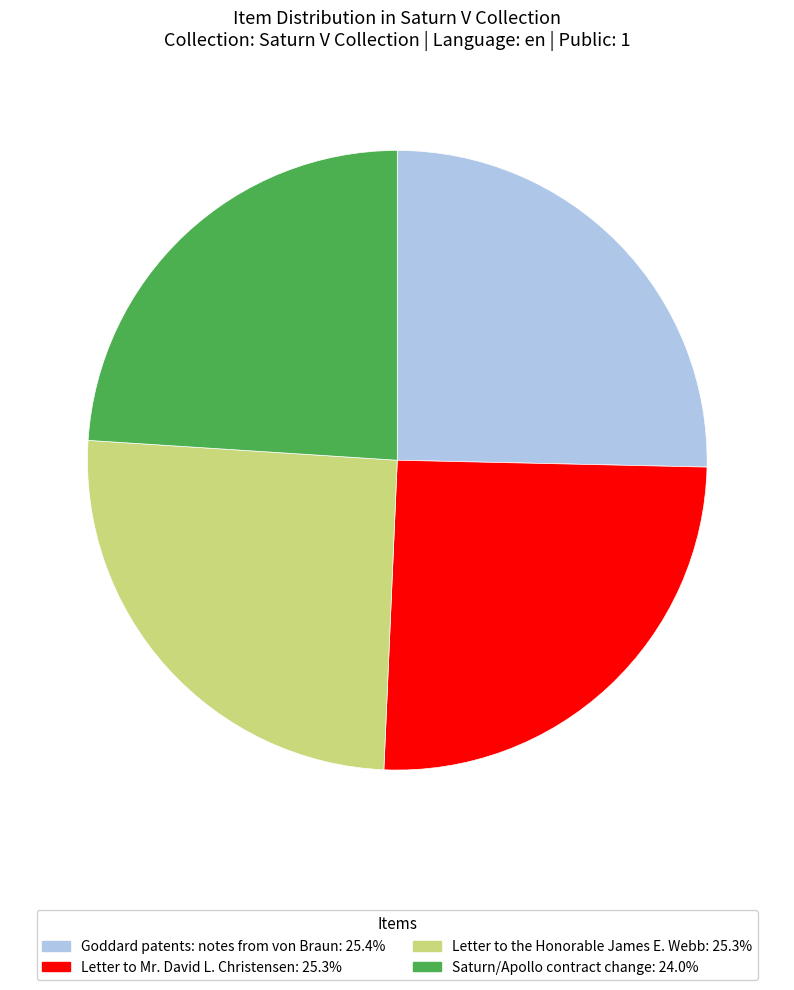

Count the number of slices in the pie.

4